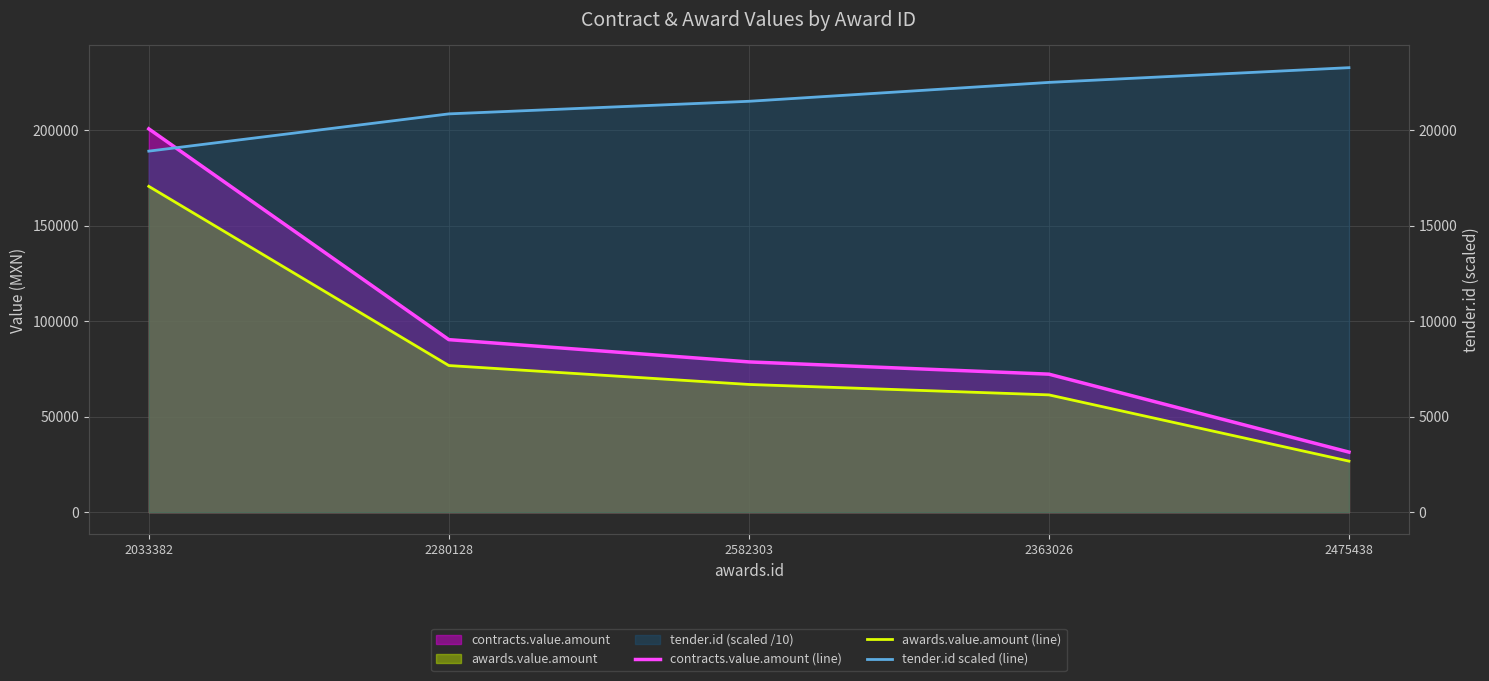

What is the difference between the awards.value.amount (line) values at 2582303 and 2363026?

5452.4